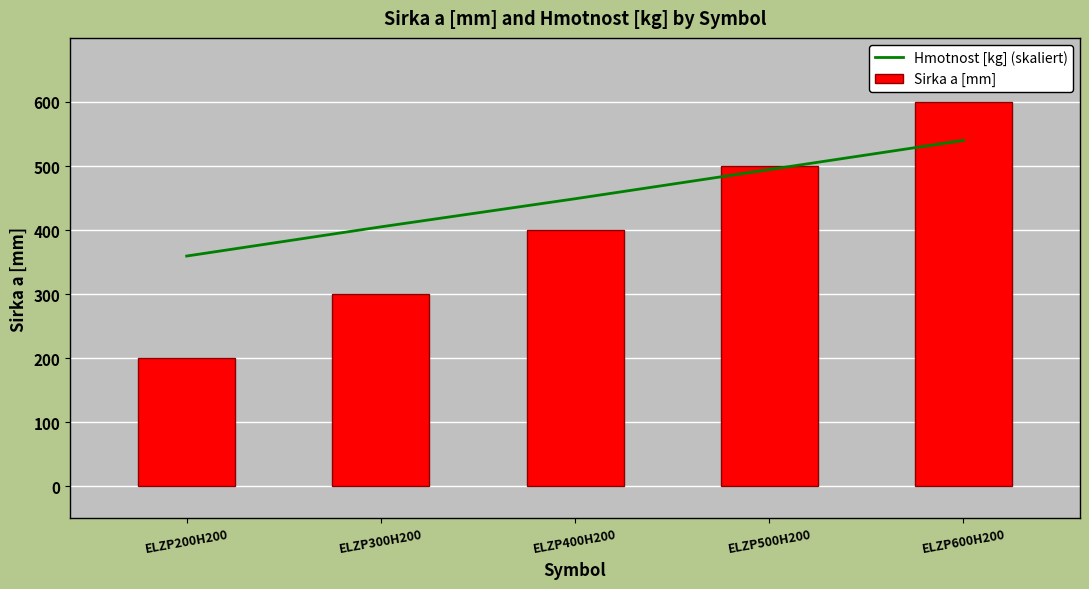

What is the difference between the maximum and minimum values in the Sirka a [mm] series?

400